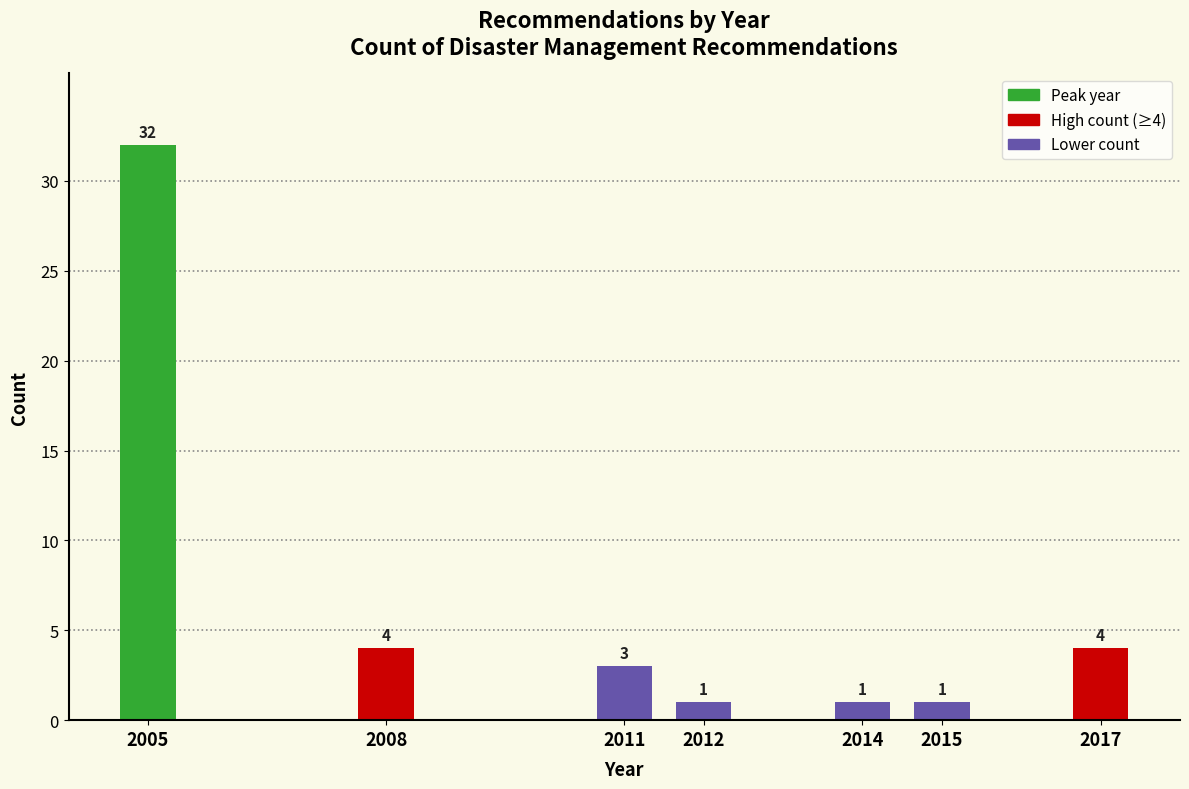

Reading left to right, what are all the values shown in this chart?

32	4	3	1	1	1	4